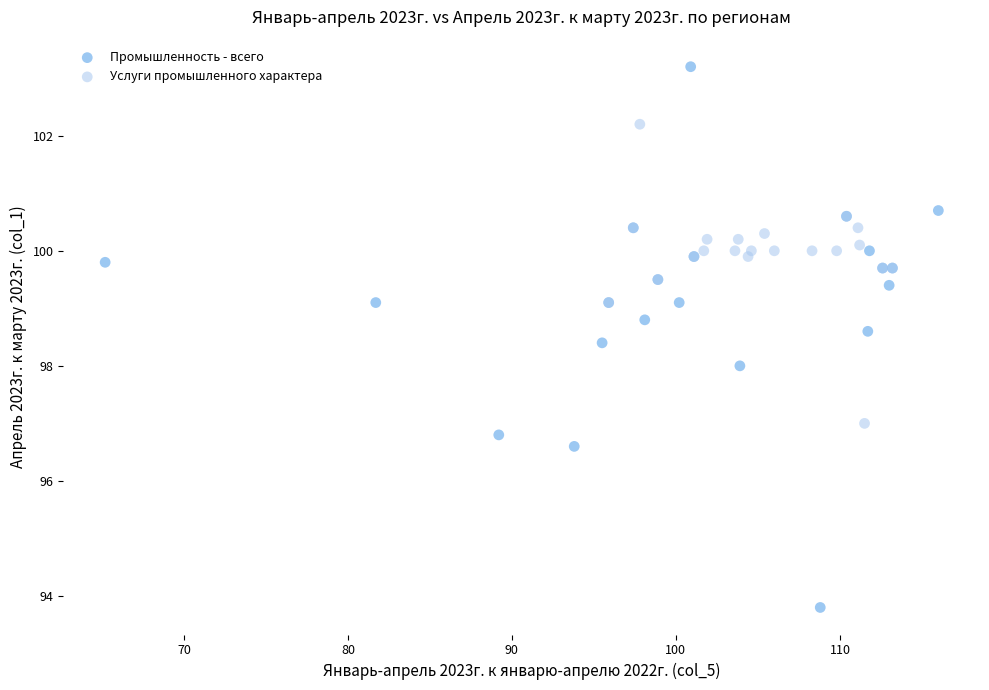

Which series contains the highest Y value?

Промышленность - всего